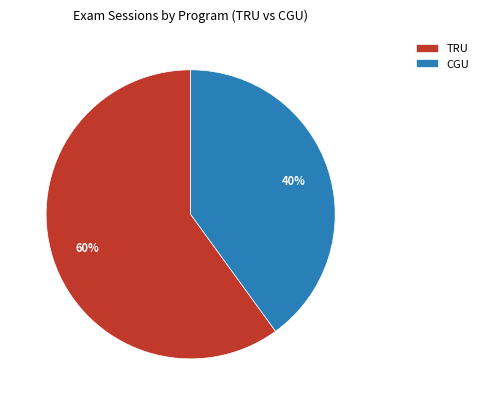

What is the ratio of the value at TRU to the value at CGU?

1.5